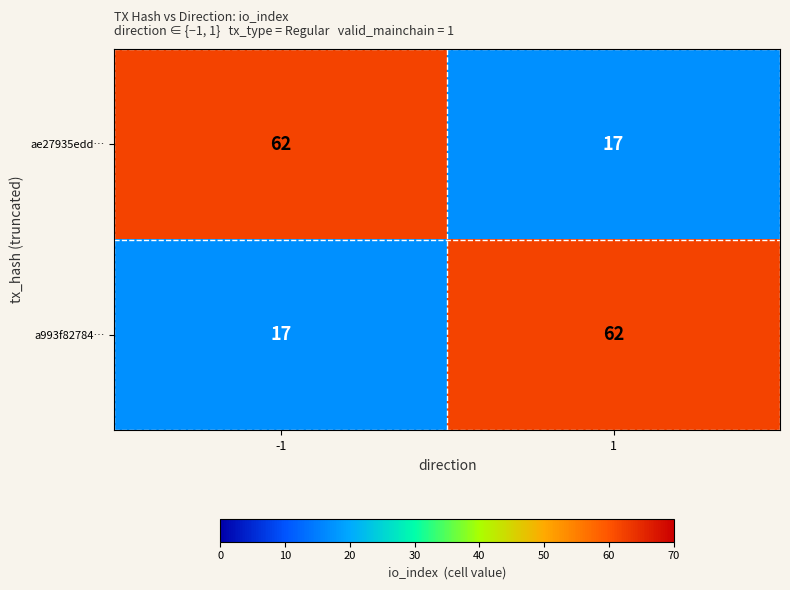

Count the number of categories in the chart.

2